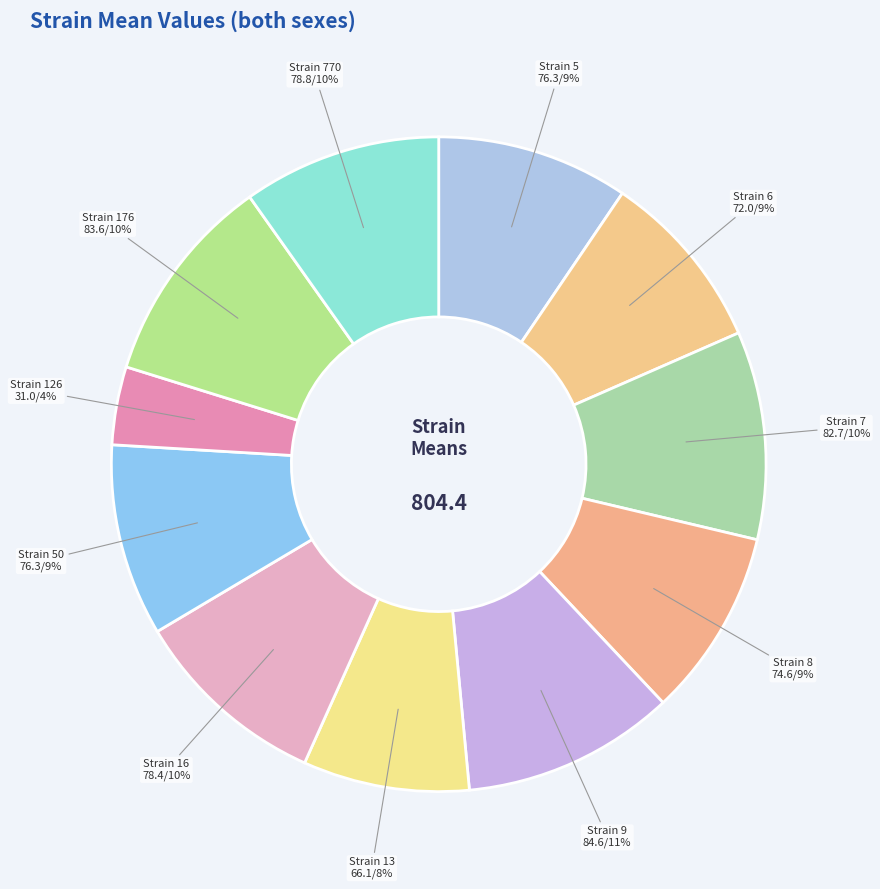

How many segments does this pie chart have?

11